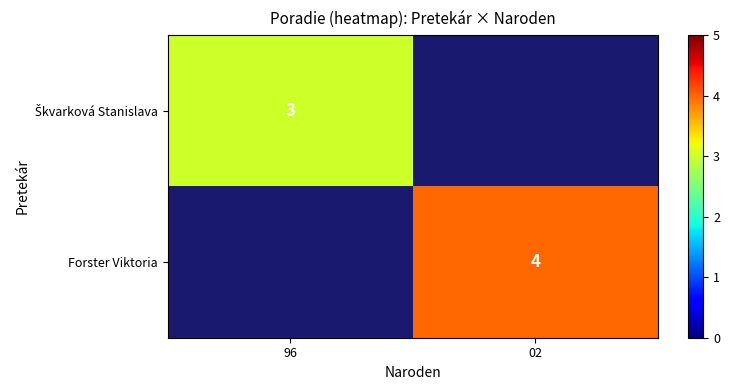

What is the greatest value displayed?

4.0